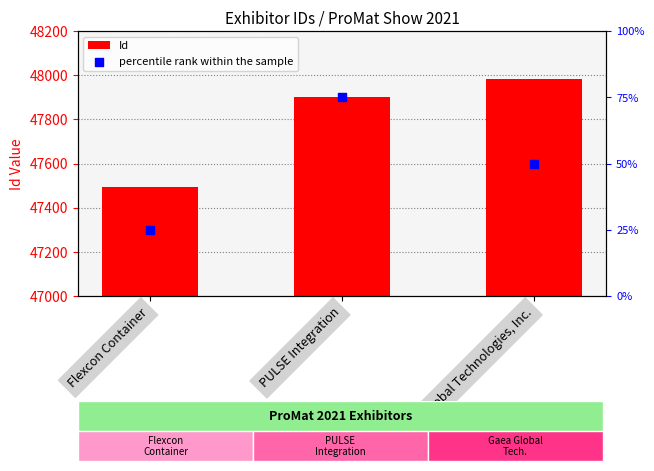

At how many categories does at least one series exceed 20206?

3